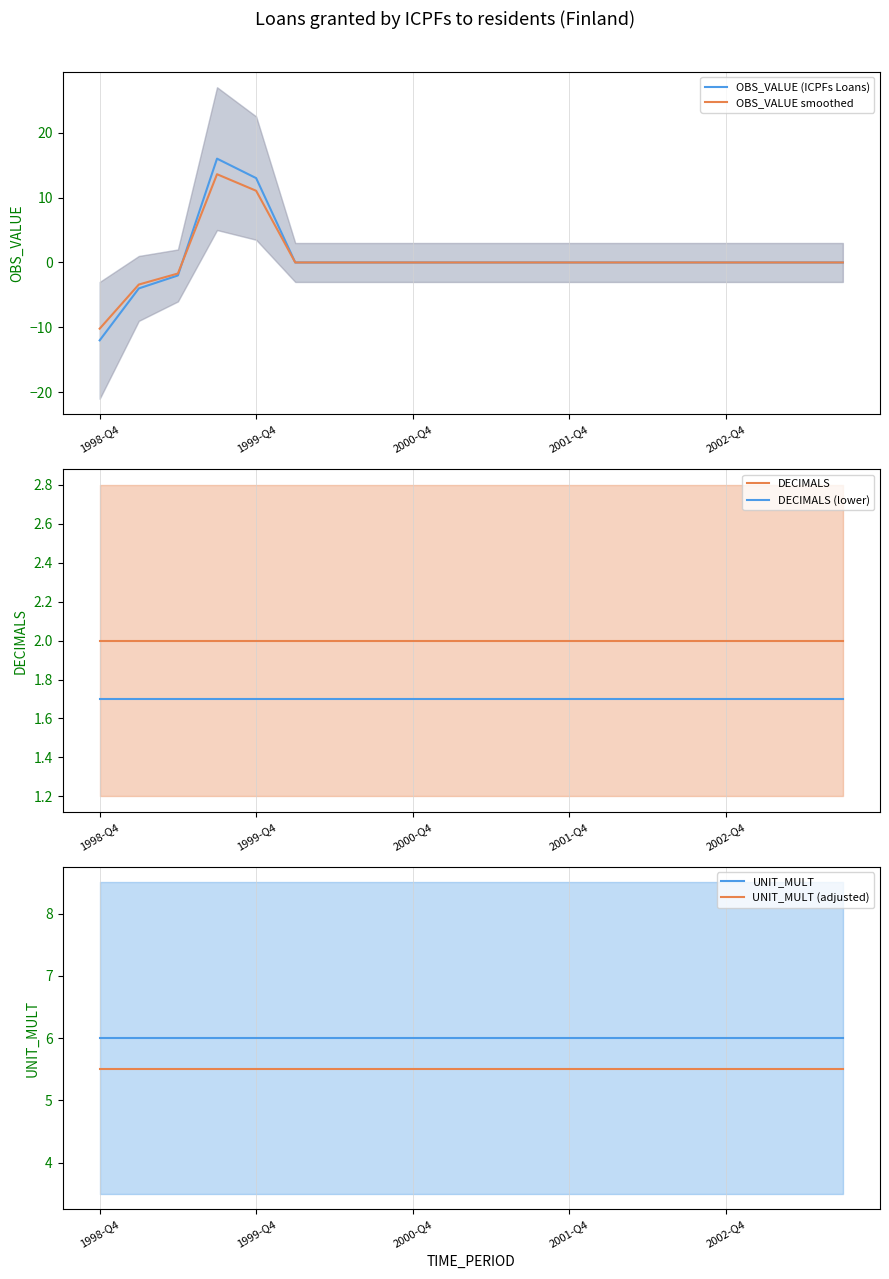

What is the minimum value for OBS_VALUE smoothed?

-10.2